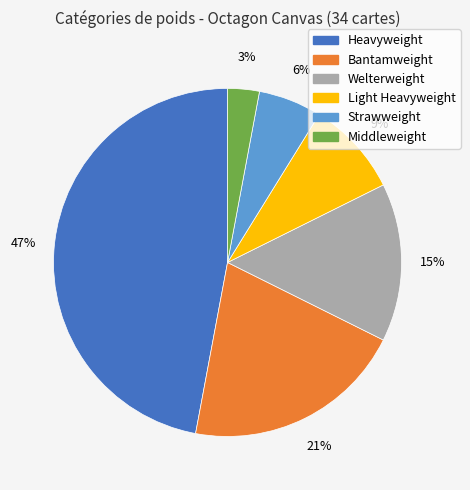

Does any single category account for the majority?

No